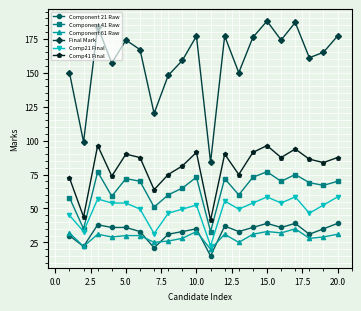

Which series has the largest total across all categories?

Final Mark